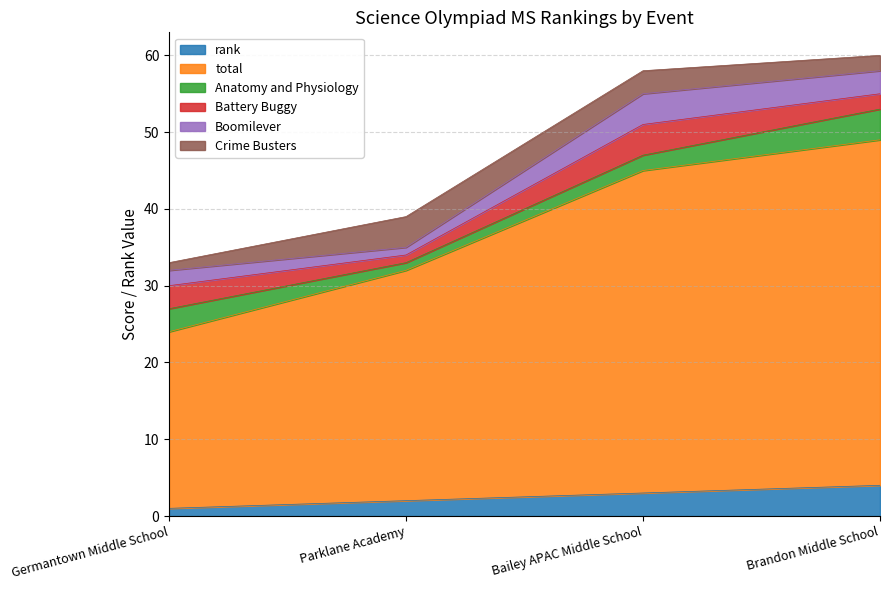

The value of Crime Busters at Brandon Middle School is 2. True or false?

True